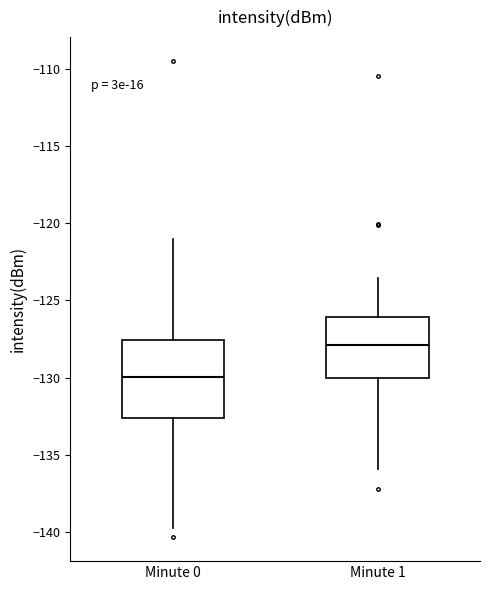

Reading left to right, transcribe this box plot: for each box, give where its median line is, the range the box spans, and where its two whiskers end, as read against the y-axis. The values are not printed on the chart, so give them approximately, as read against the axis.

Minute 0: median -130.0, box -132.5 to -127.5, whiskers -139.5 to -121.0
Minute 1: median -128.0, box -130.0 to -126.0, whiskers -136.0 to -123.5